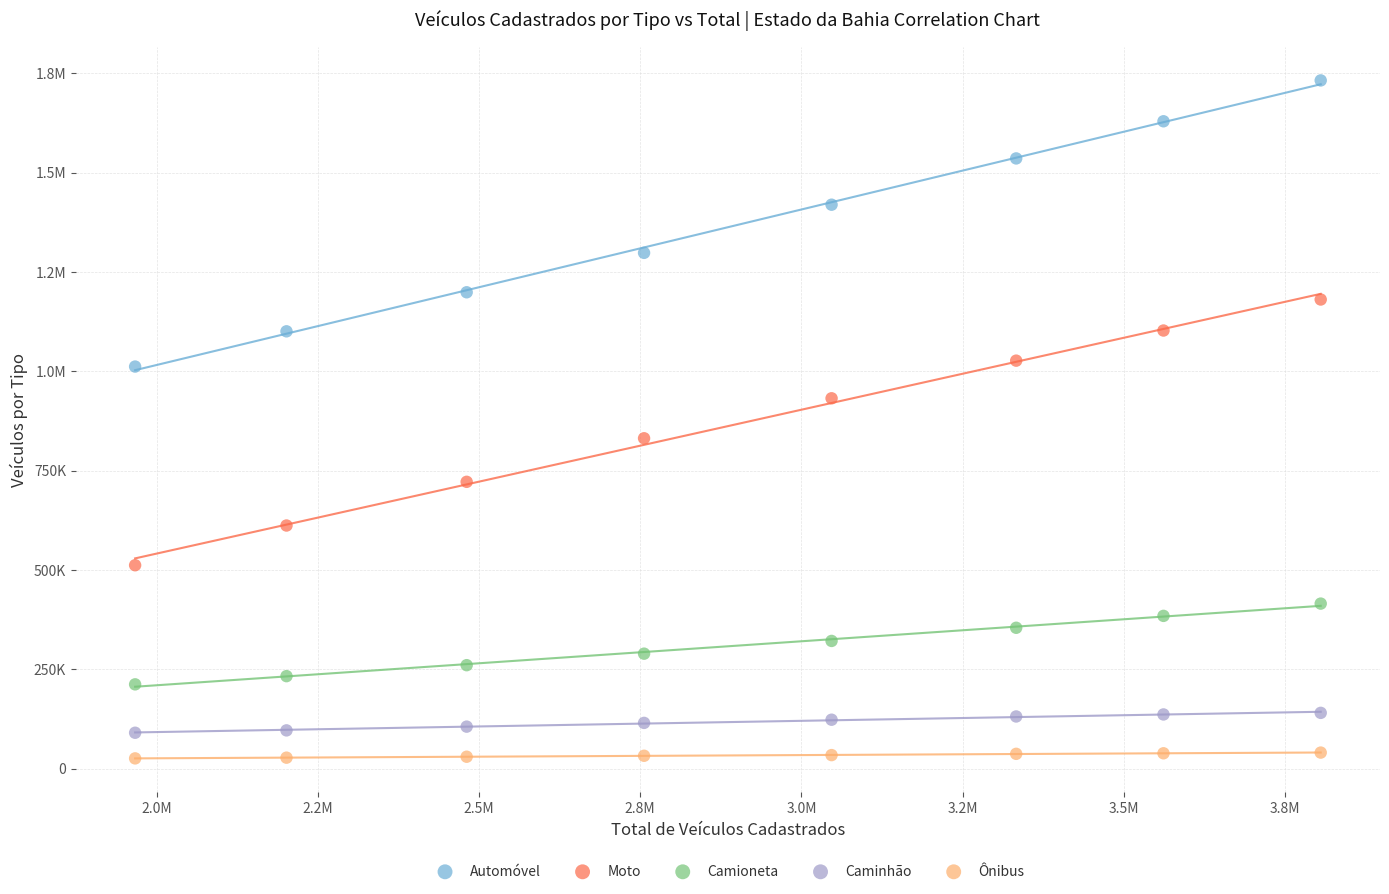

What are all the series names shown in the legend?

Automóvel, Moto, Camioneta, Caminhão, Ônibus